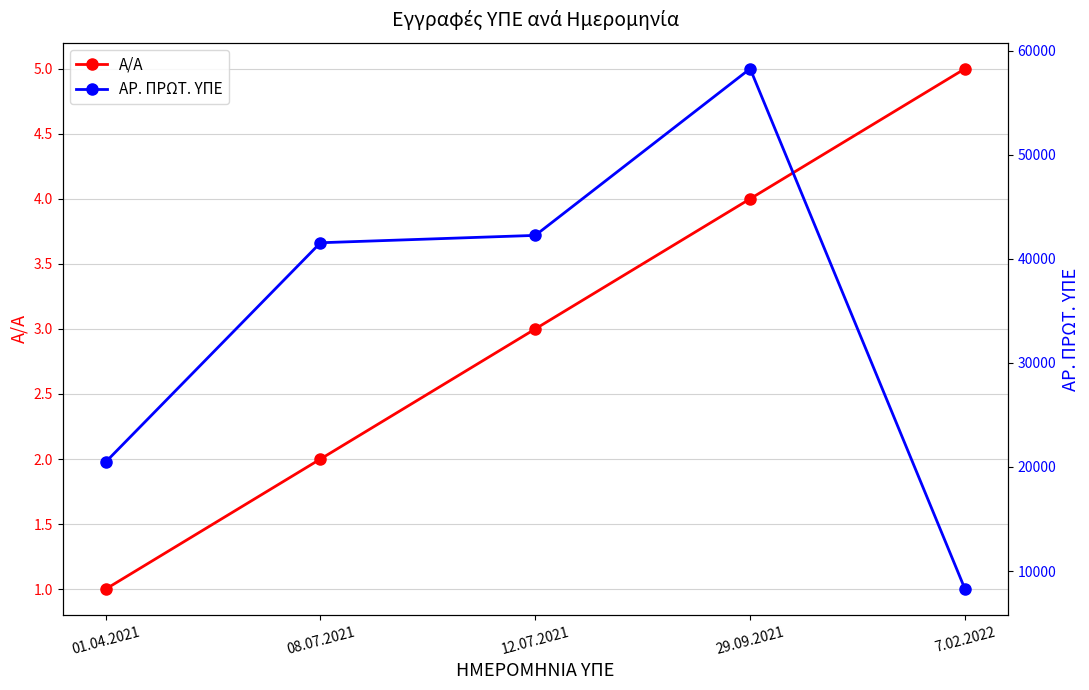

Reading right to left, extract all data points from this chart.

Α/Α: 5	4	3	2	1
ΑΡ. ΠΡΩΤ. ΥΠΕ: 8258	58286	42263	41554	20469